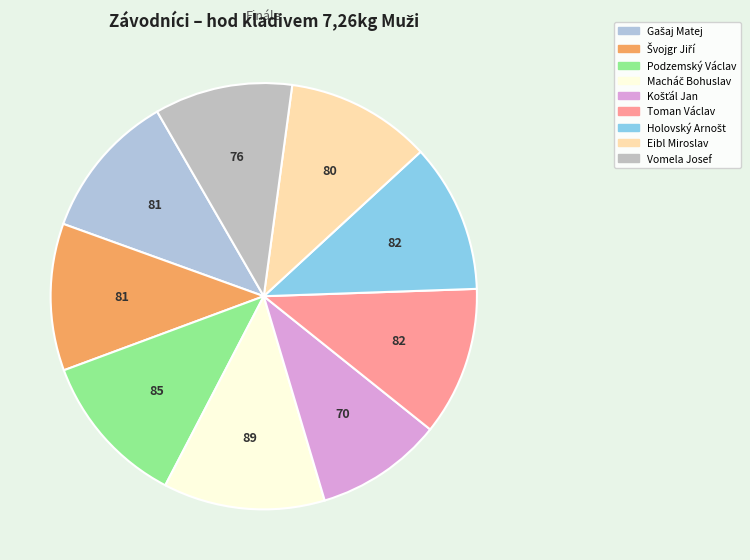

Is it true that Eibl Miroslav is 11% of the pie?

True